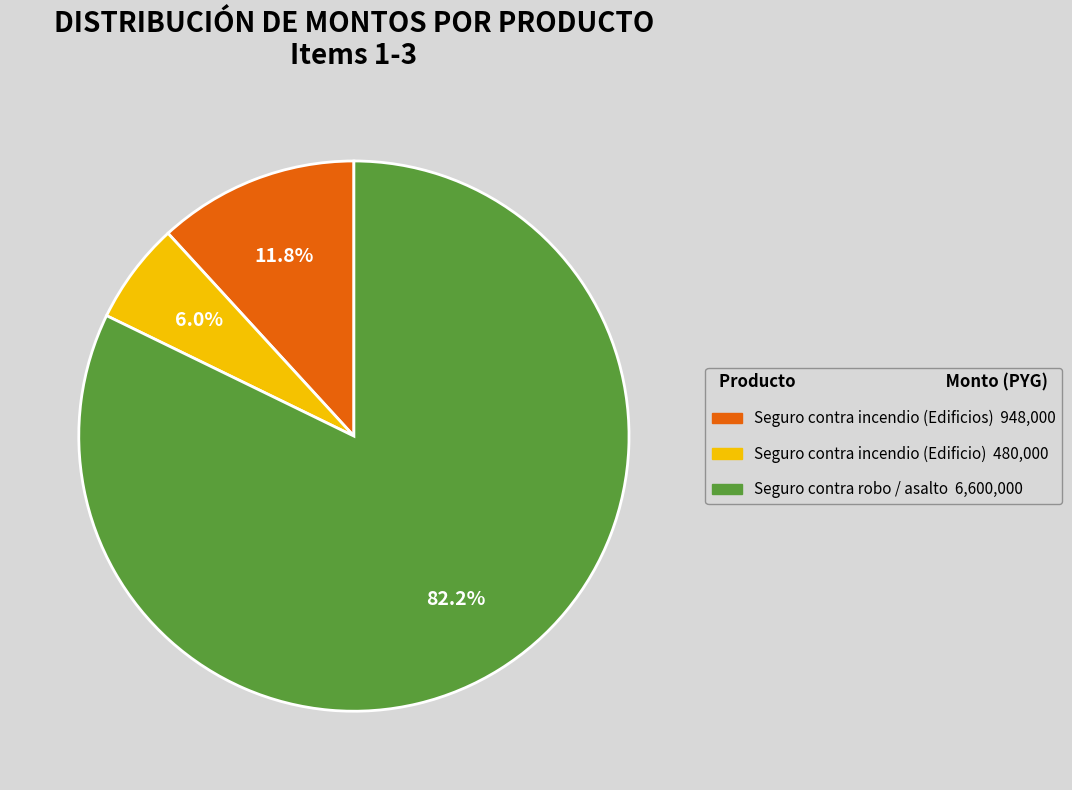

Between Seguro contra incendio (Edificios) and Seguro contra incendio (Edificio), which is larger?

Seguro contra incendio (Edificios)